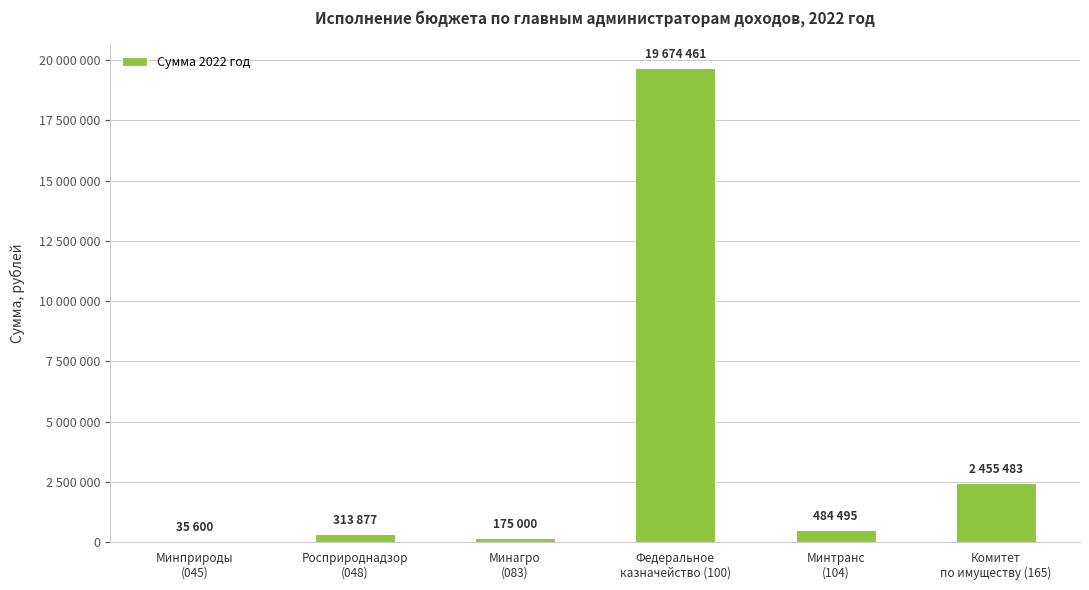

Which label corresponds to the smallest value in the chart?

Минприроды
(045)